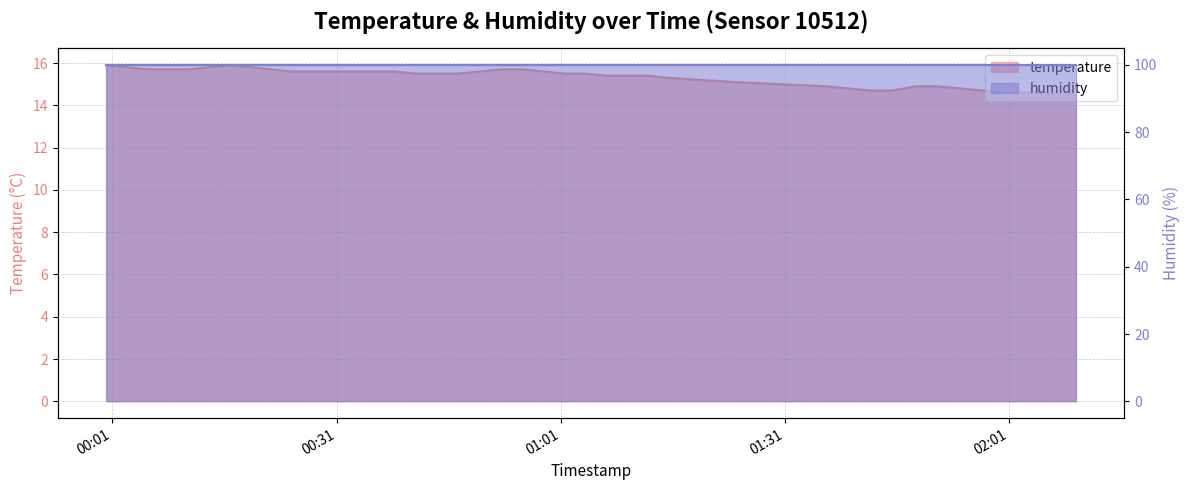

The value at 2022-09-12T01:09:51 is 15.4. True or false?

True